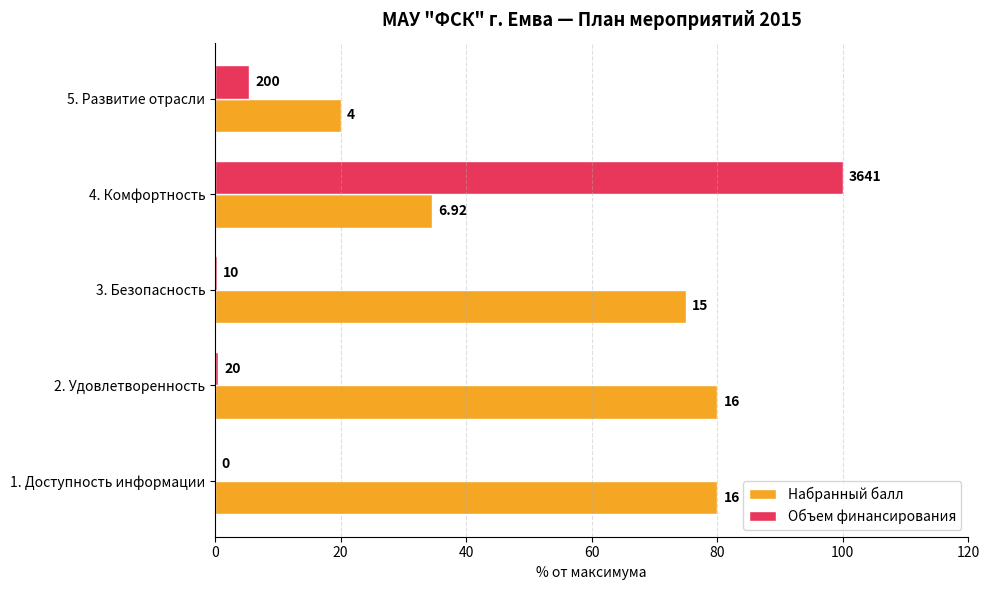

List the series in order of their overall mean, highest first.

Набранный балл, Объем финансирования